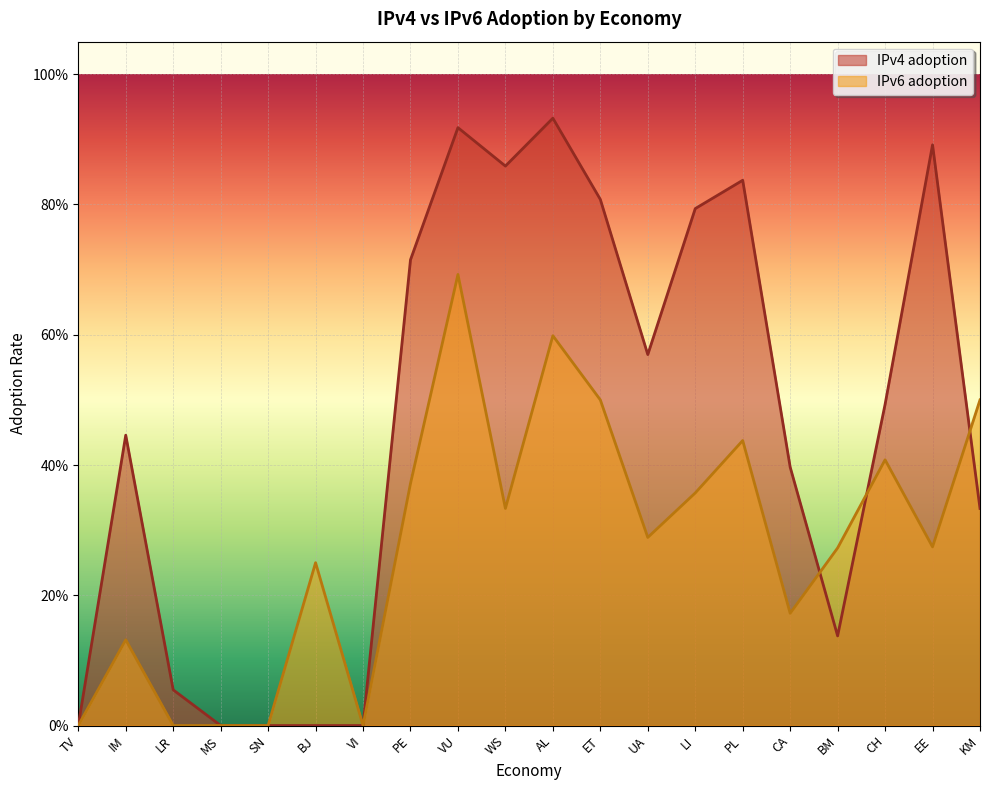

Does the chart display data point markers on the line(s)?

No